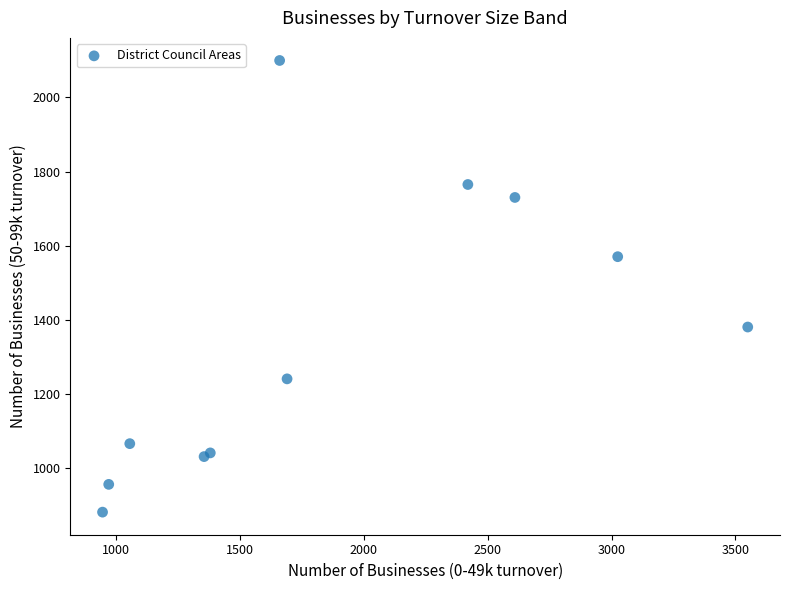

What Y value in the scatter plot is closest to 1490?

1570